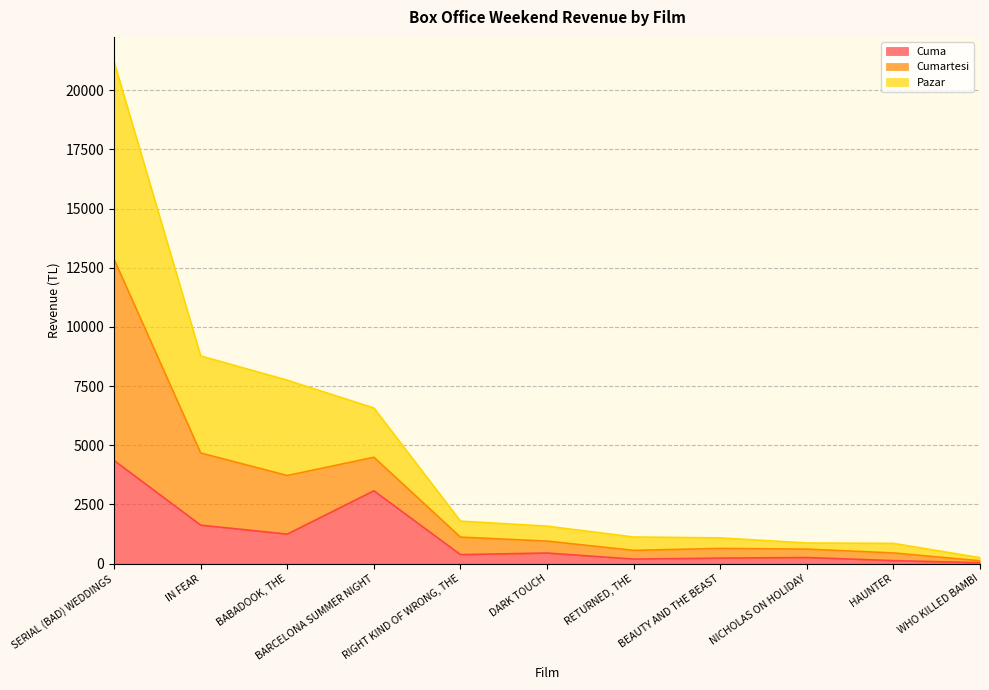

At which category is the sum across all series the highest?

SERIAL (BAD) WEDDINGS